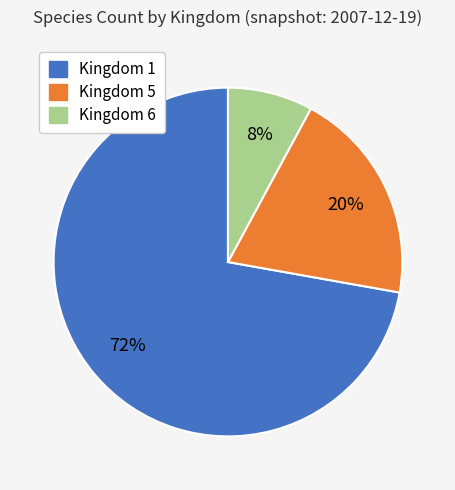

Does any single category account for the majority?

Yes